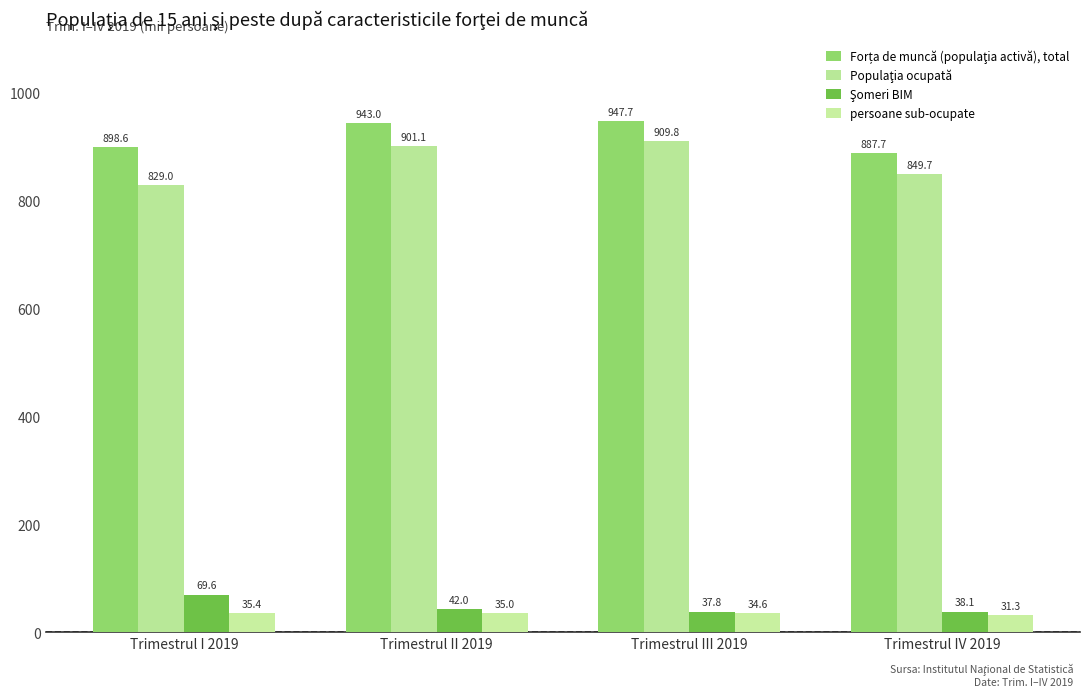

Does the chart contain any negative values?

No